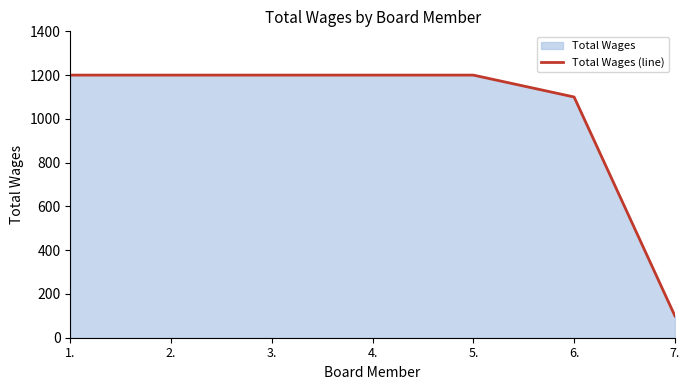

How many lines are shown in the chart?

1